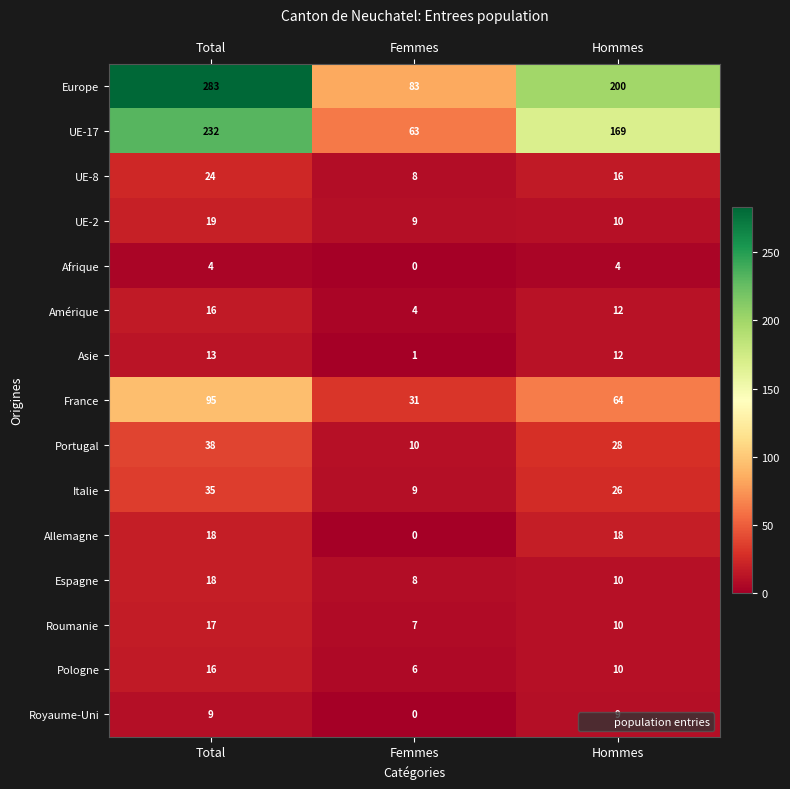

The value of Allemagne at Total is 5. True or false?

False